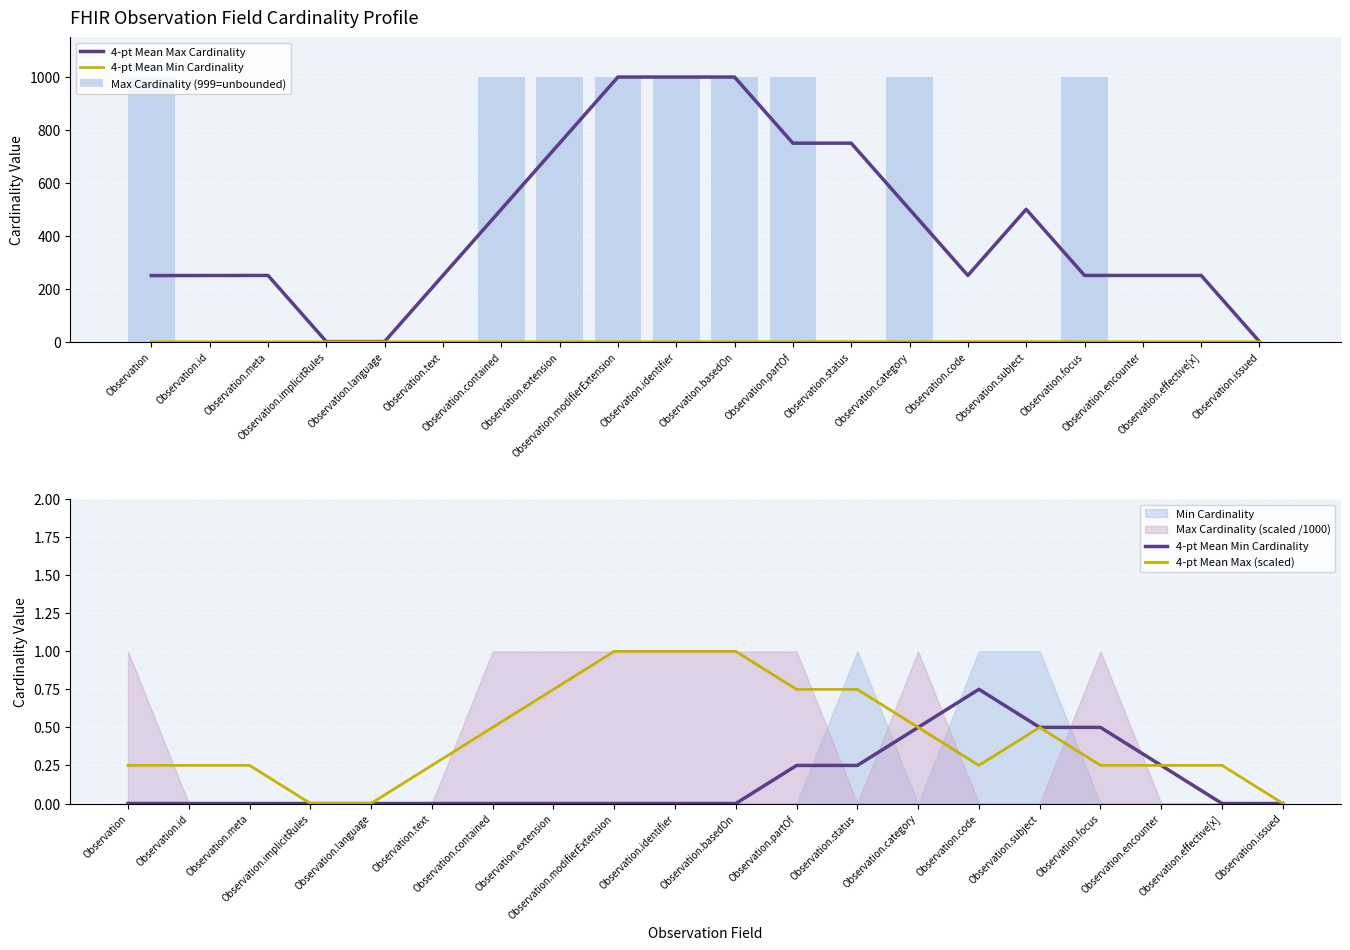

What is the difference between the second highest and second lowest values in the Max Cardinality (999=unbounded) series?

998.0